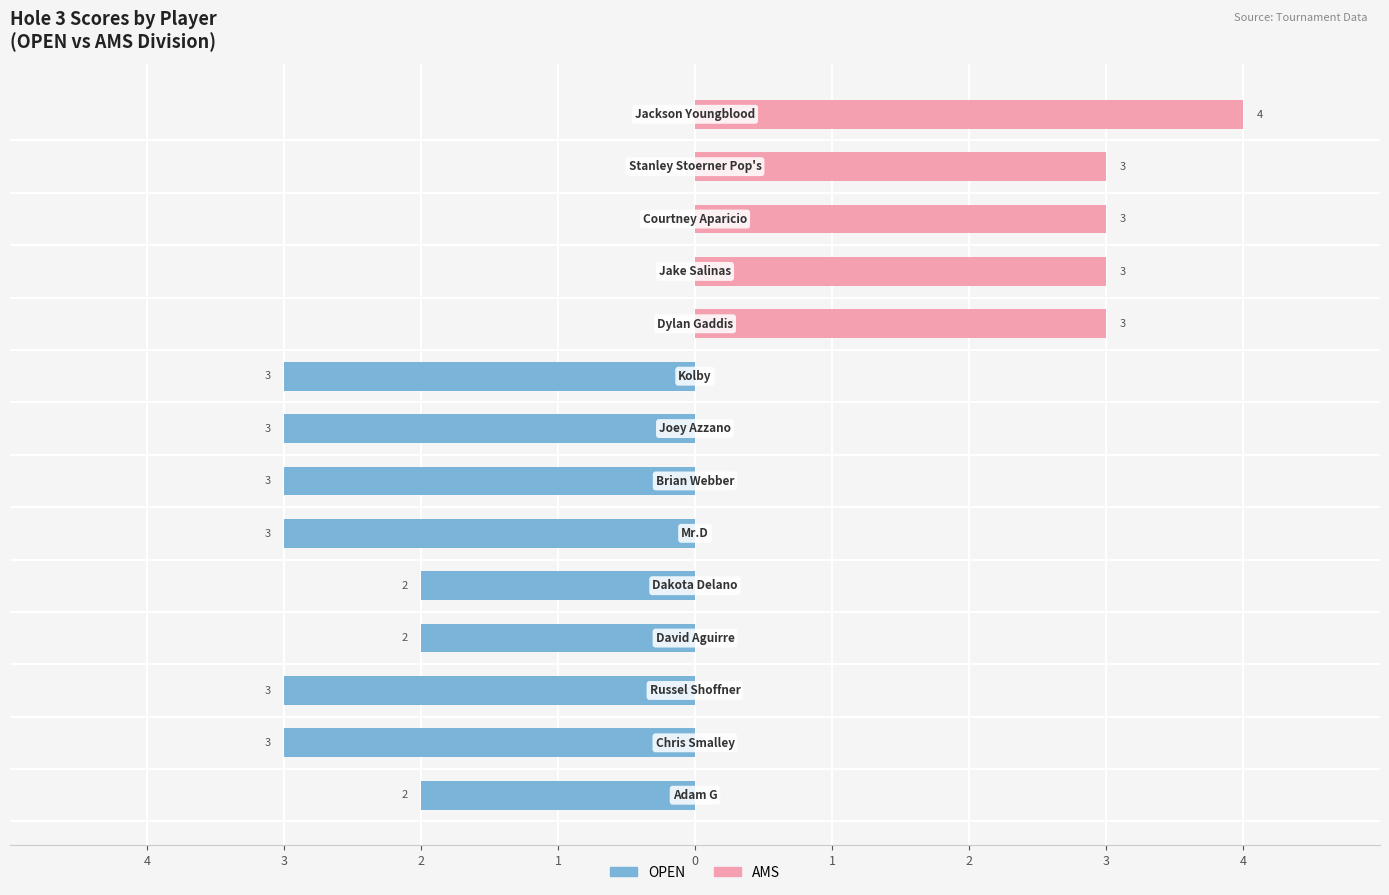

What are all the series names shown in the legend?

OPEN, AMS